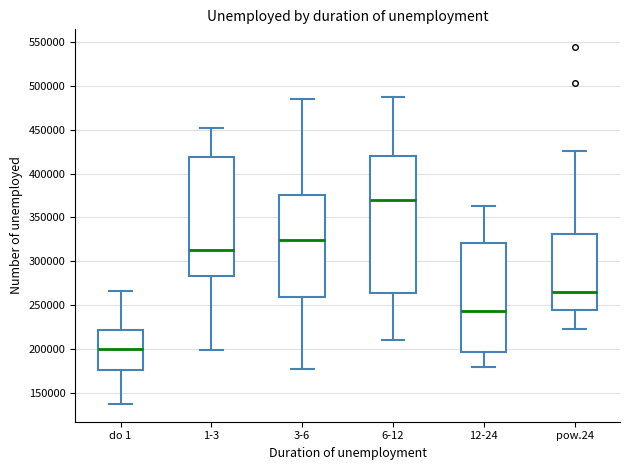

Comparing the boxes themselves (not the whiskers), which one is the tallest?

6-12